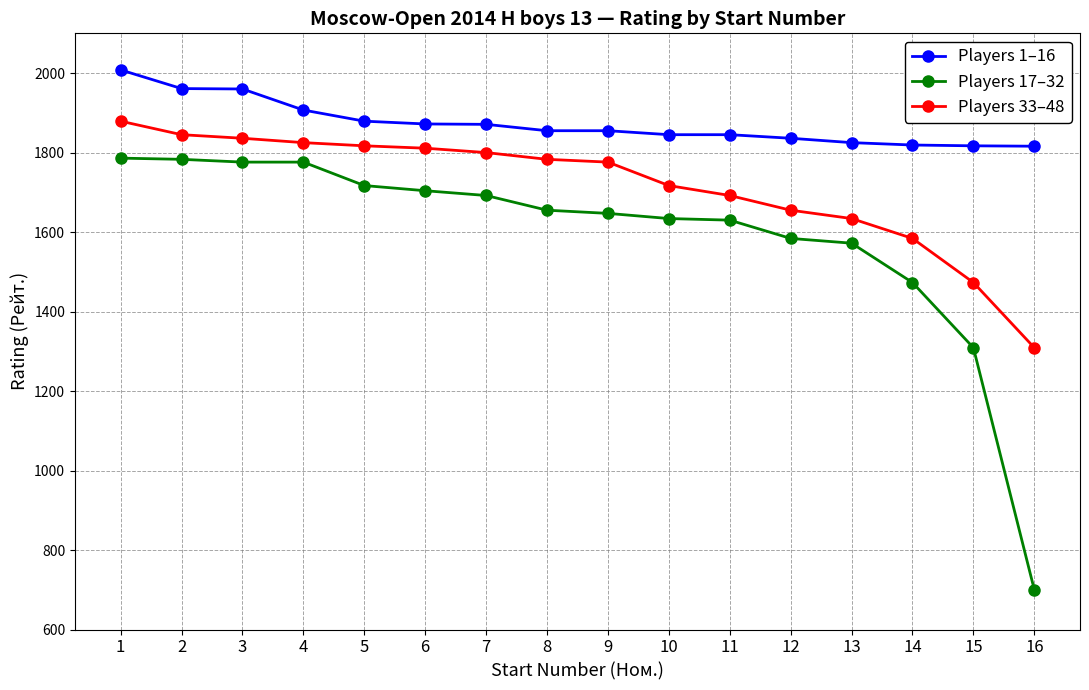

True or false: Players 17–32 and Players 1–16 cross at least once.

False